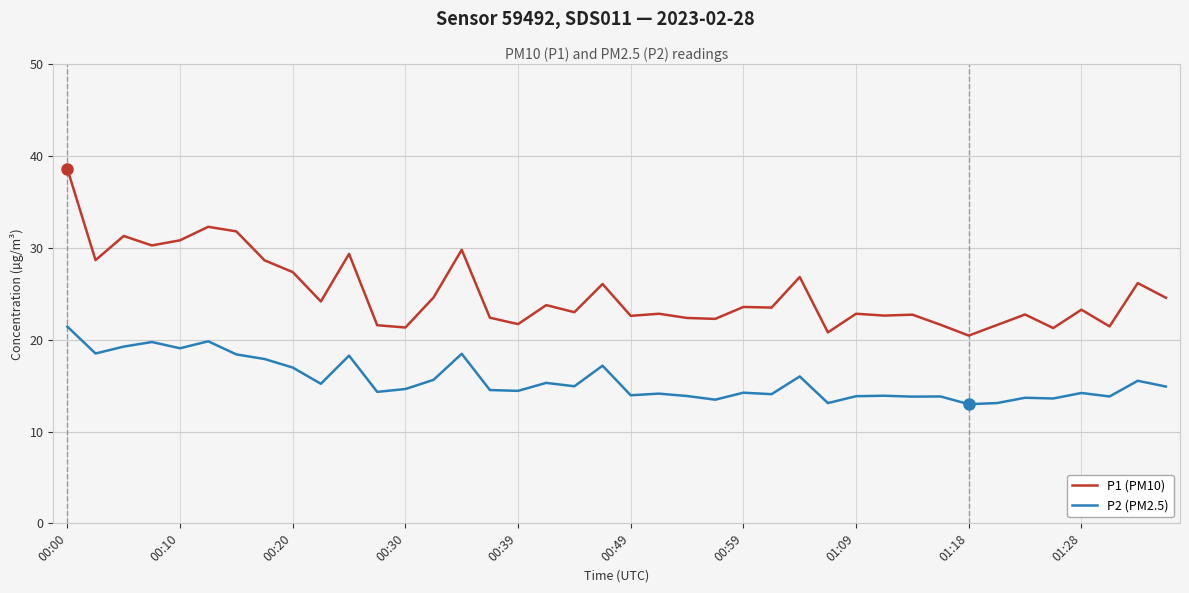

Rank the series by their average value, from highest to lowest.

P1 (PM10), P2 (PM2.5)